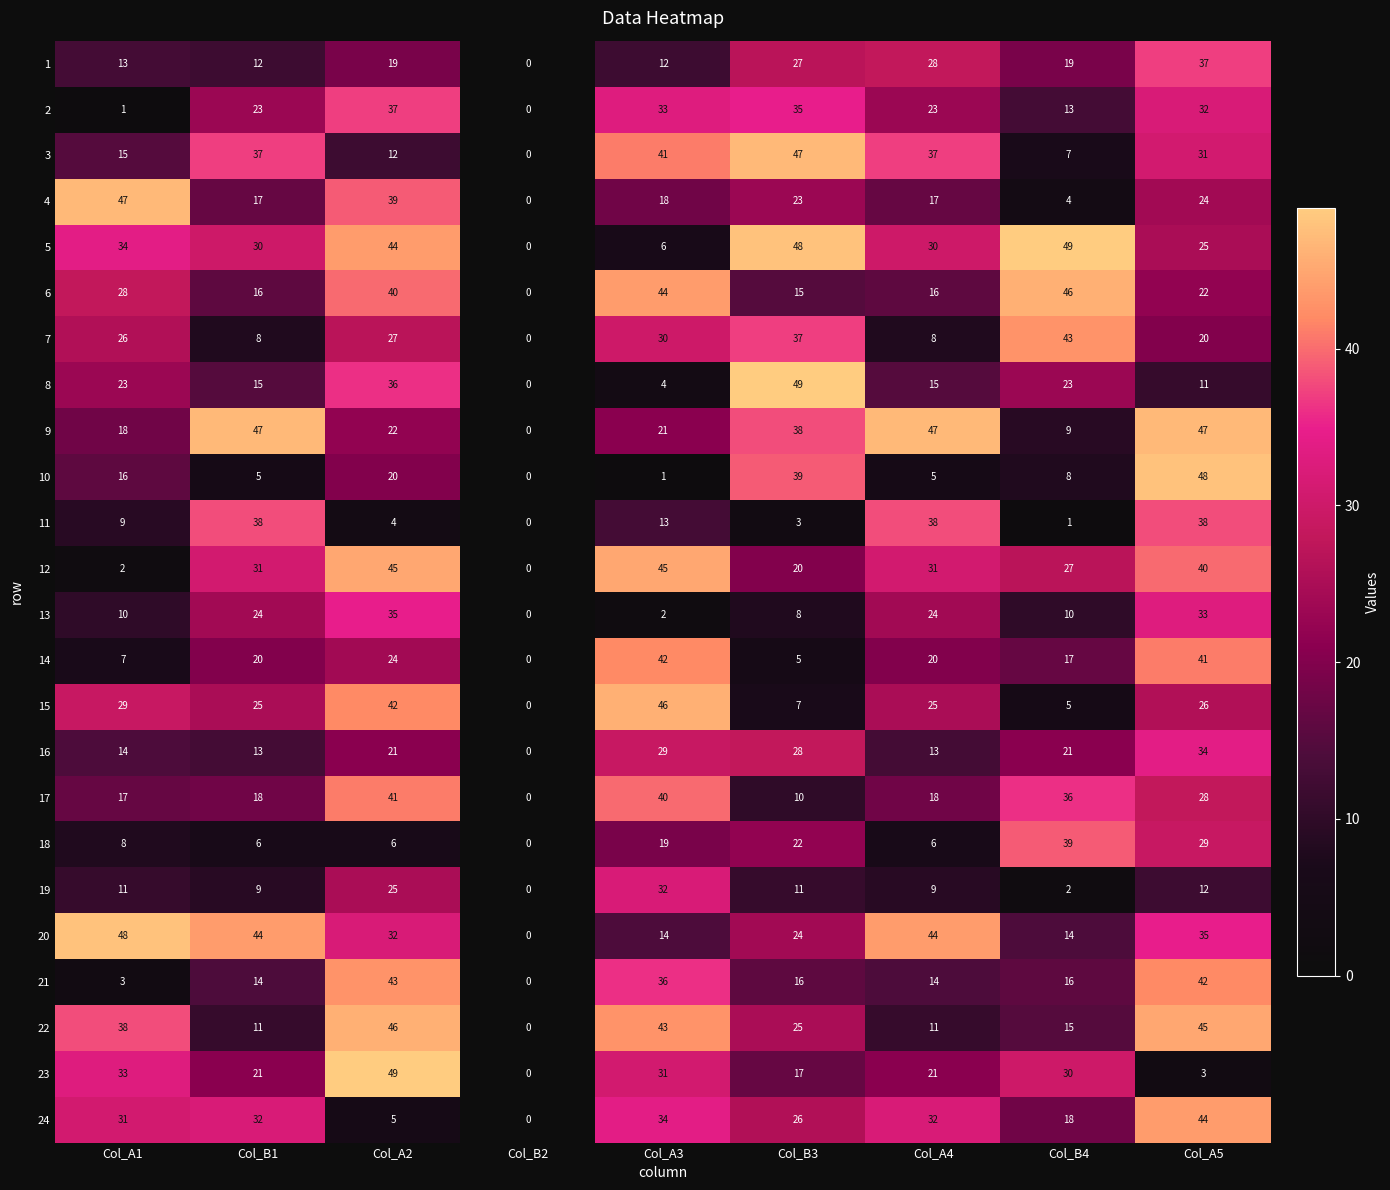

What is the maximum value shown in the chart?

49